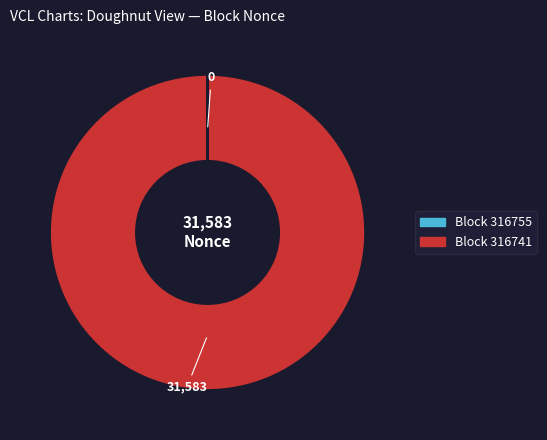

Is there a majority slice in this chart?

Yes